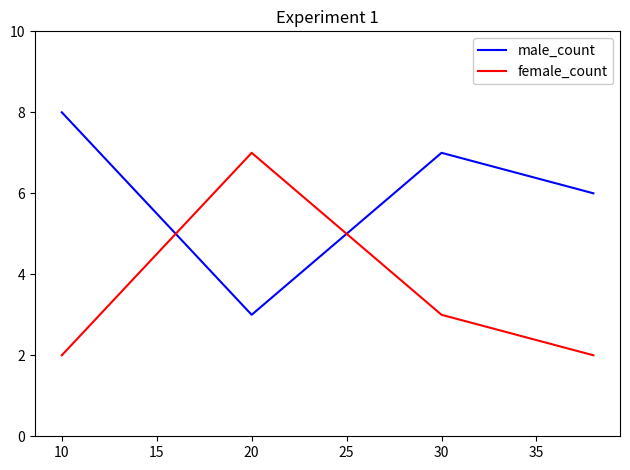

In female_count, how many points are higher than both neighbors (excluding endpoints)?

1